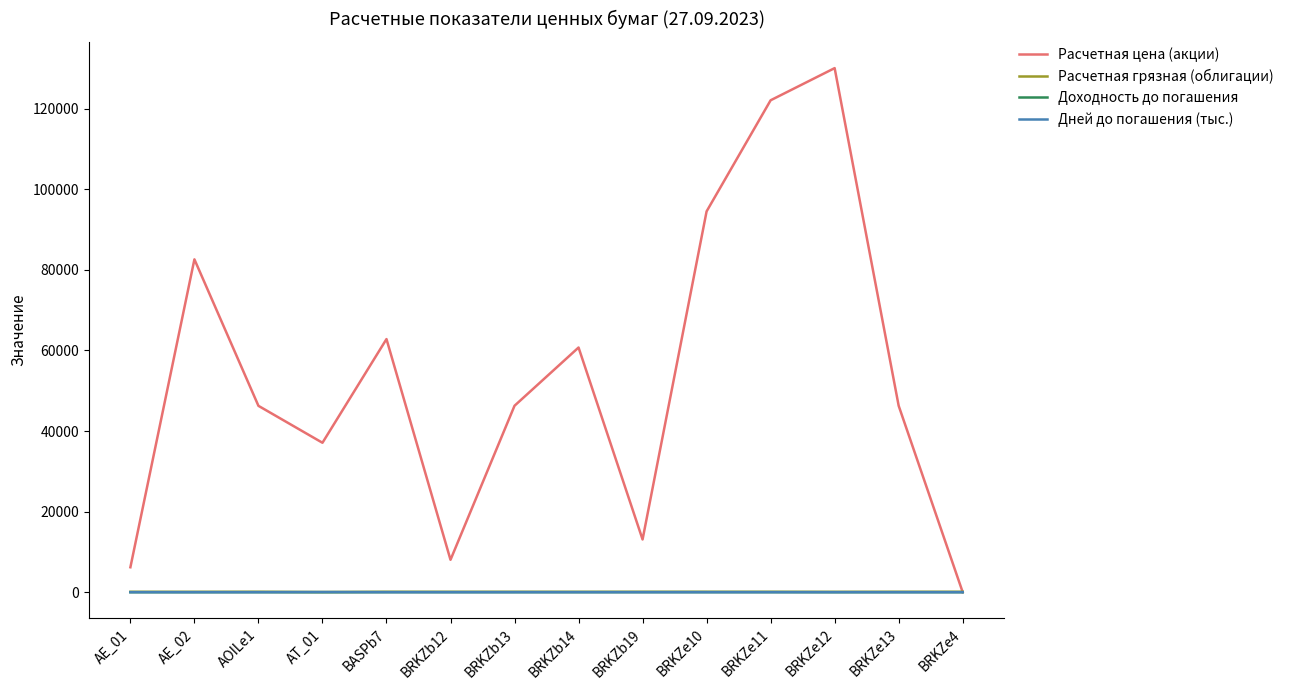

Is the value of Расчетная цена (акции) at AOILe1 greater than the value of Дней до погашения (тыс.) at AE_02?

Yes